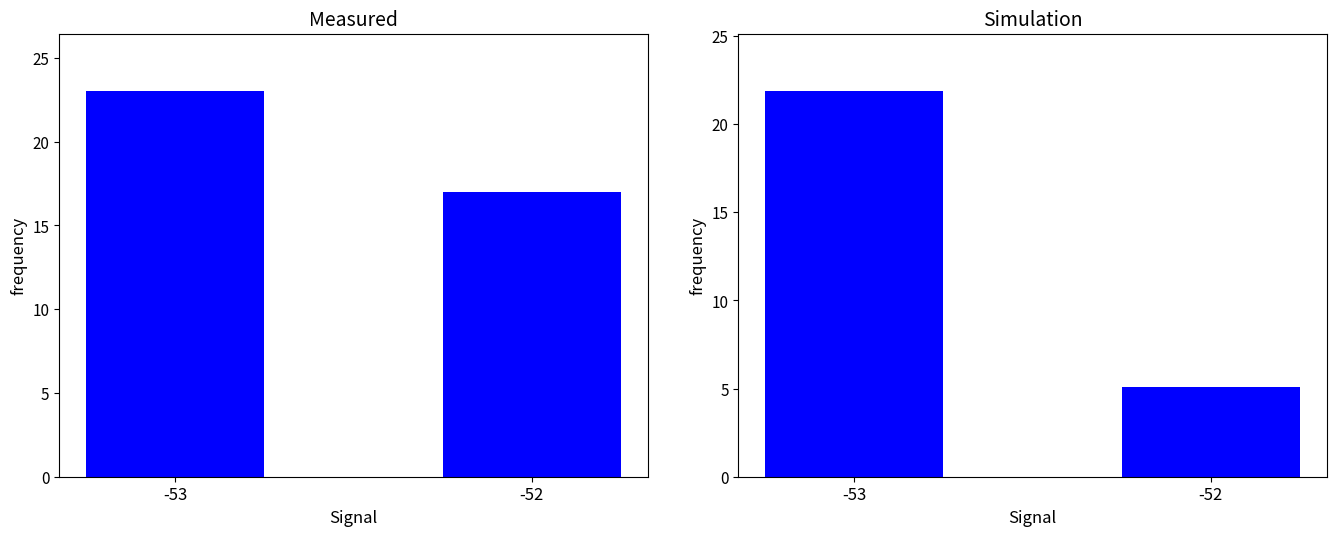

Rank the categories by Measured value from lowest to highest.

-52, -53